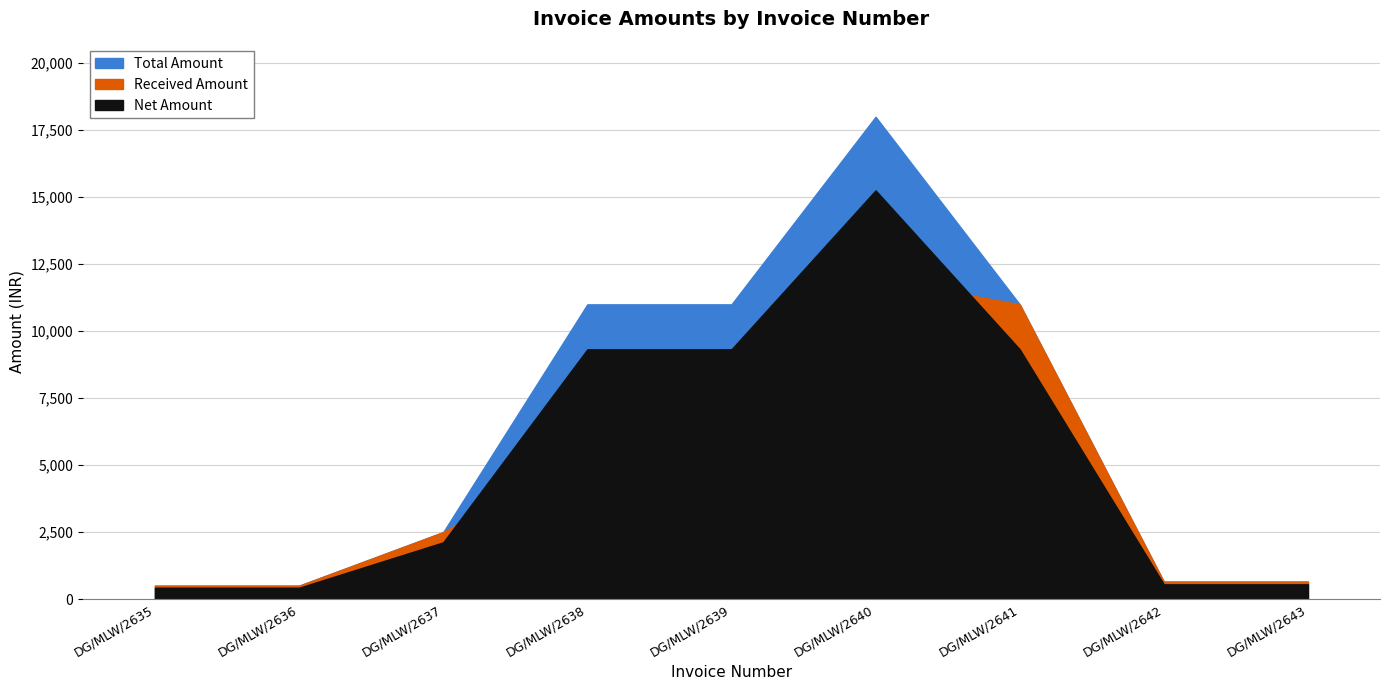

Reading left to right, transcribe all the data shown in this chart.

Total Amount: 500.0	500.0	2500.0	11000.0	11000.0	18000.0	11000.0	650.0	650.0
Net Amount: 423.7	423.7	2118.6	9322.0	9322.0	15254.2	9322.0	550.8	550.8
Received Amount: 500.0	500.0	2500.0	5500.0	5500.0	12000.0	11000.0	650.0	650.0